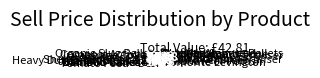

What is the largest slice in the pie chart?

Grow Organic Fertiliser